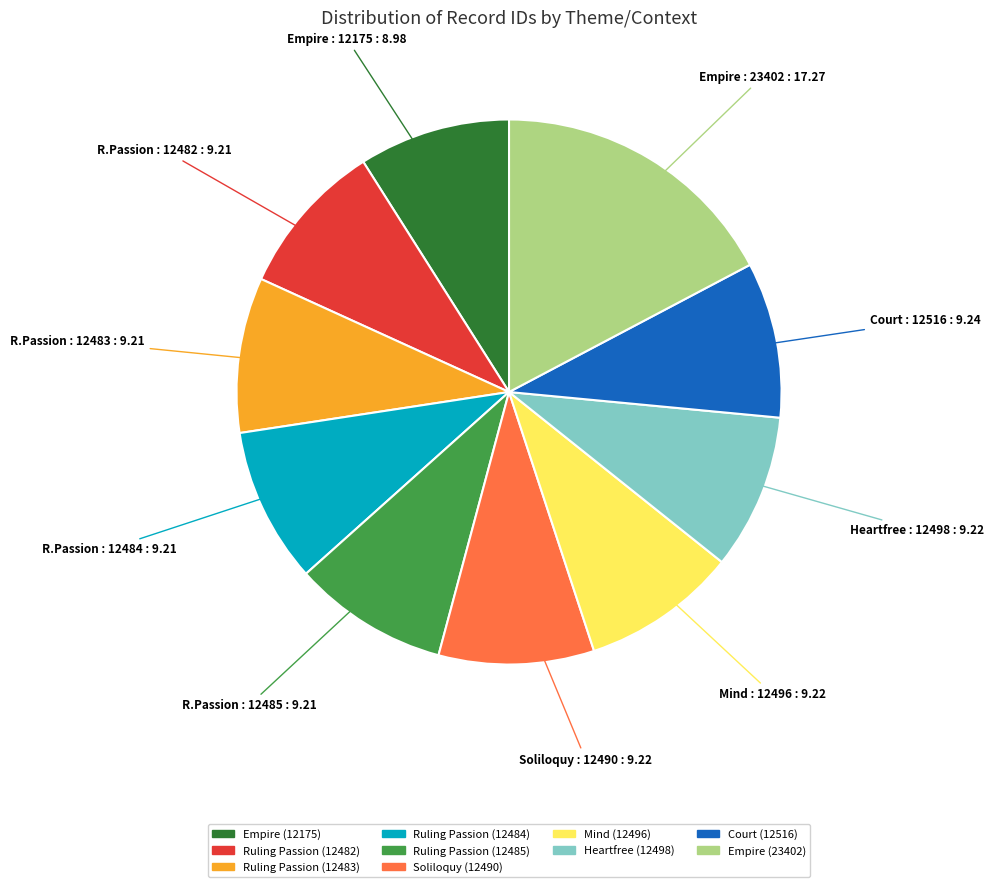

Which slice is the largest?

Empire (23402)